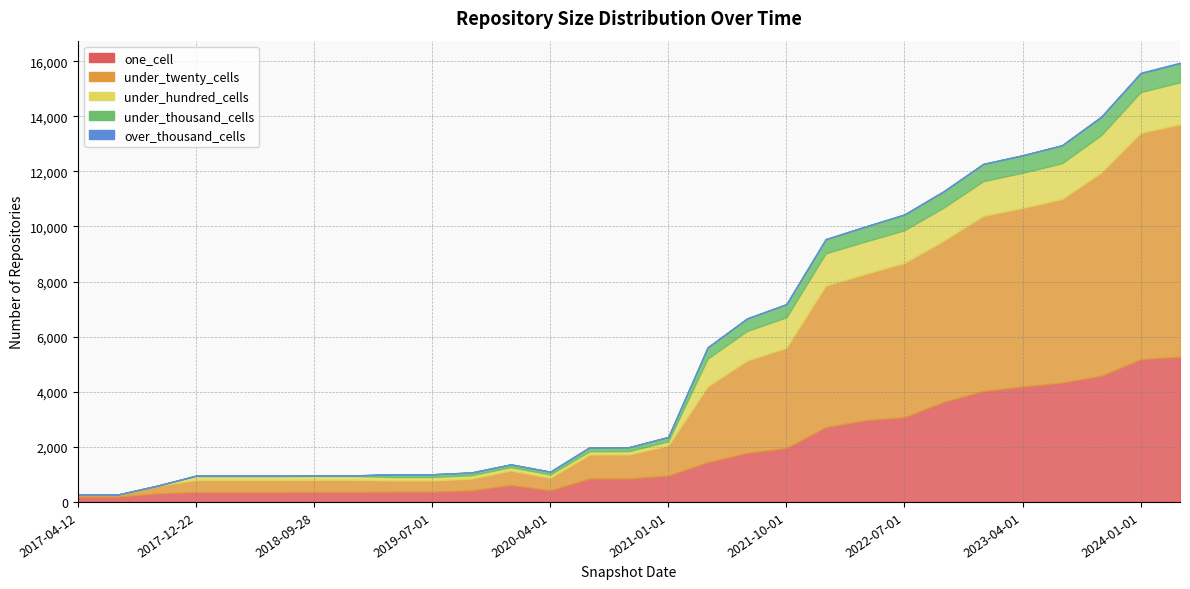

Does the chart display data point markers on the line(s)?

No